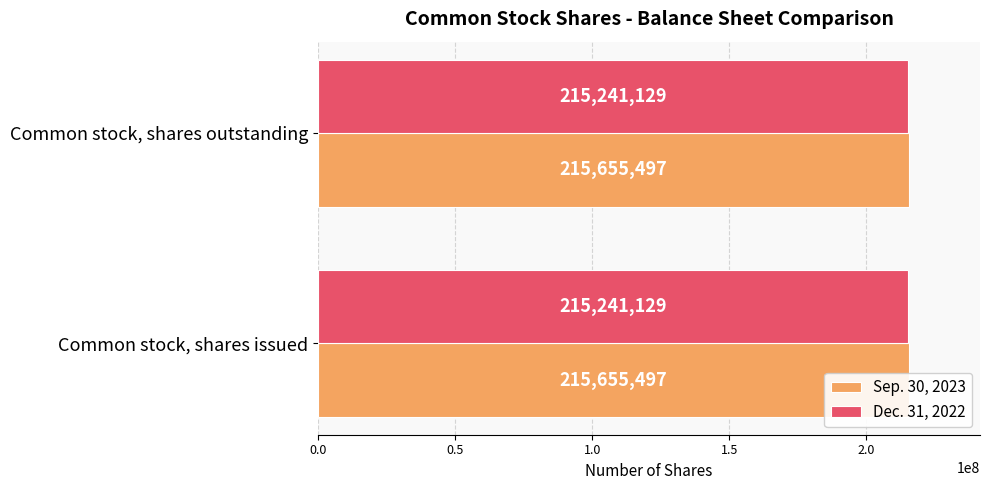

What is the spread (max minus min) of values at Common stock, shares issued?

414368